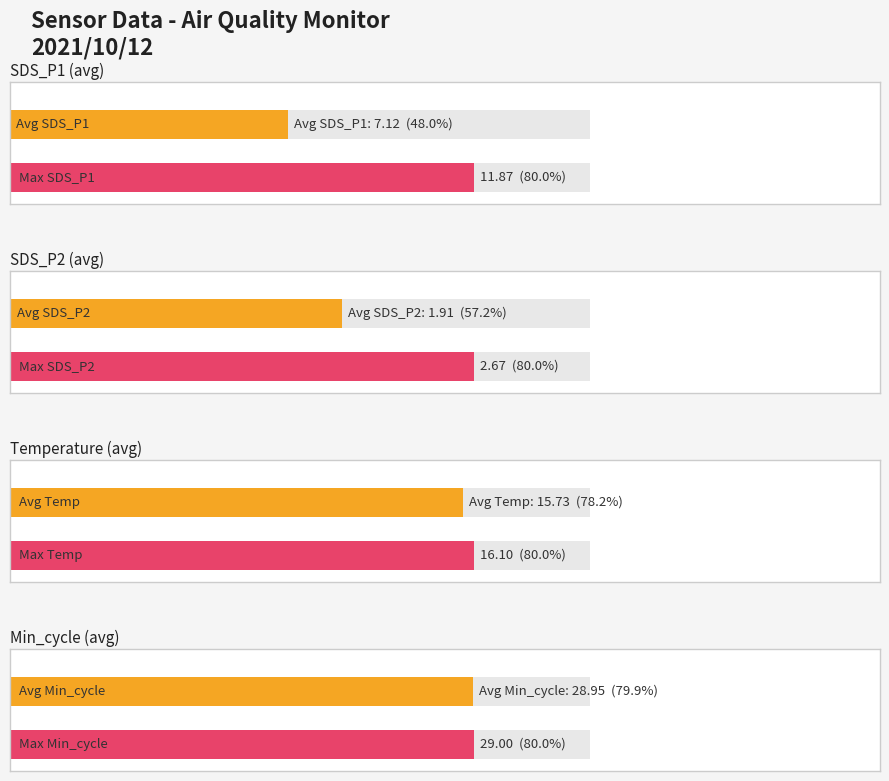

Rank the series by their maximum value, from highest to lowest.

Min_cycle, Temp, SDS_P1, SDS_P2